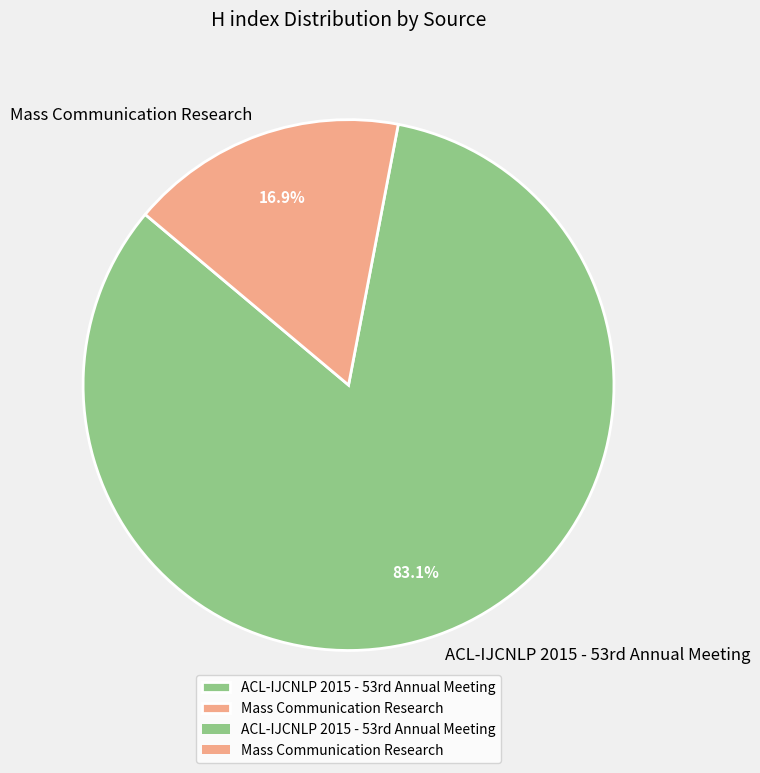

To the nearest percent, what is the difference between the largest and smallest slice percentages?

66%